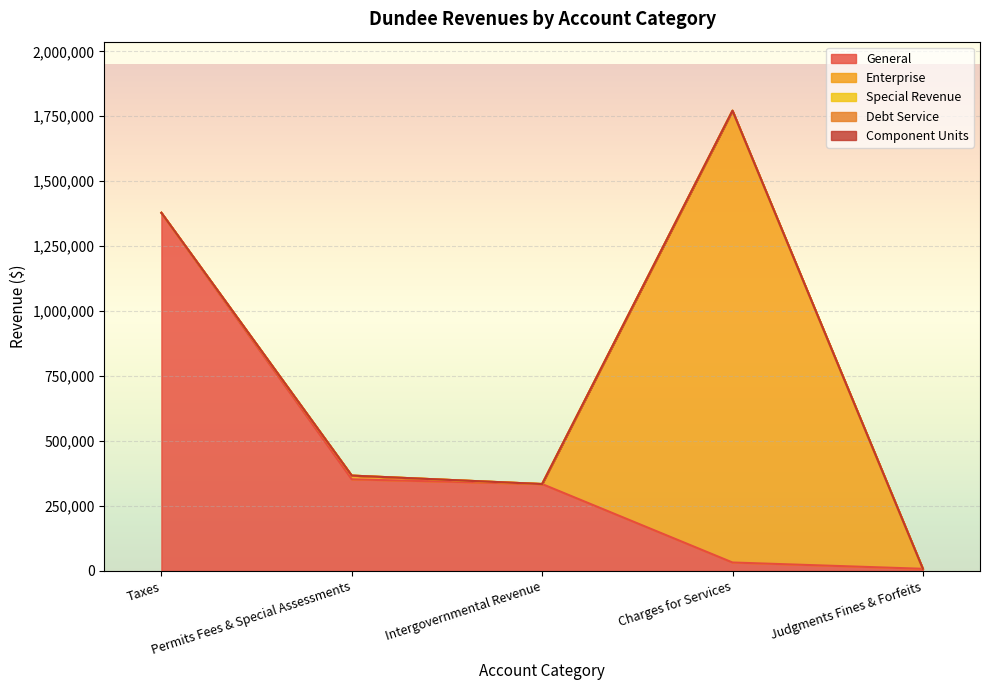

What are all the series names shown in the legend?

General, Enterprise, Special Revenue, Debt Service, Component Units